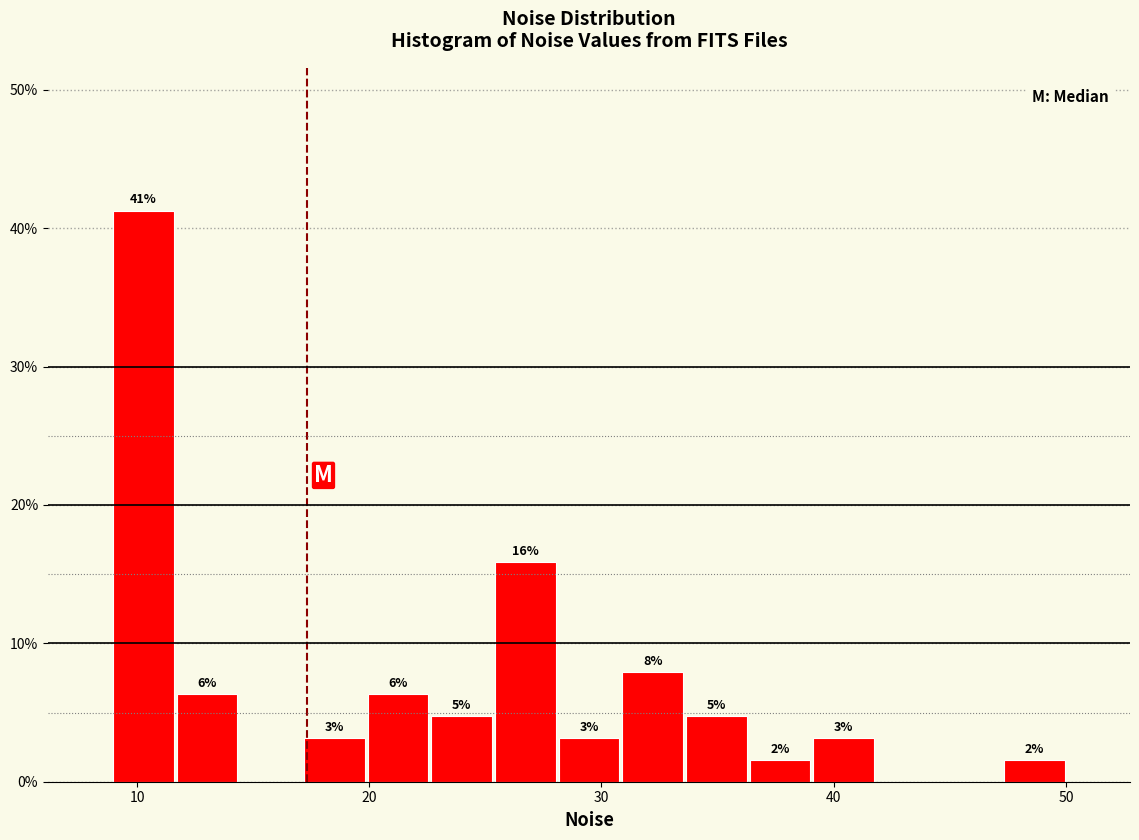

Read against the x-axis, roughly where is the centre of the tallest bar?

10